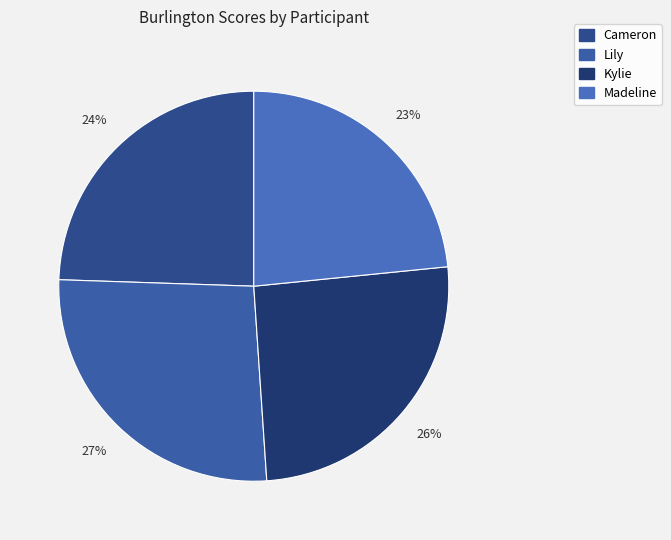

To the nearest percent, what is the average slice percentage?

25%